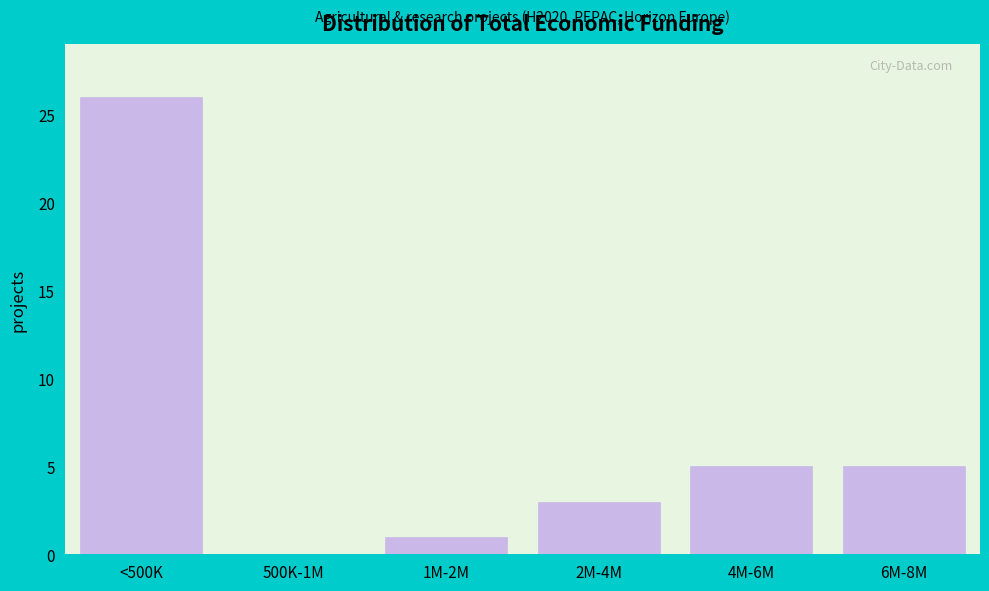

Reading right to left, what are all the values shown in this chart?

6M-8M=5	4M-6M=5	2M-4M=3	1M-2M=1	500K-1M=0	<500K=26